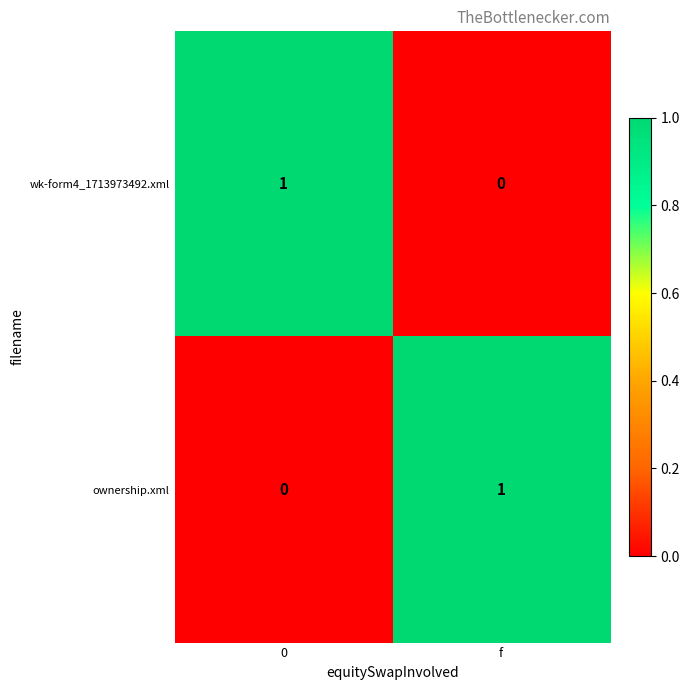

Reading left to right, transcribe all the data shown in this chart.

wk-form4_1713973492.xml: 1	0
ownership.xml: 0	1